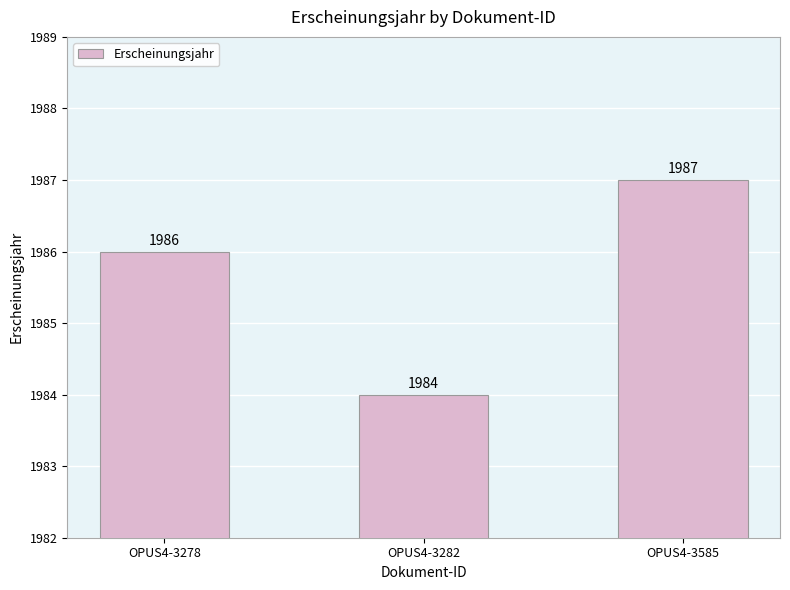

Reading left to right, extract all data points from this chart.

1986	1984	1987